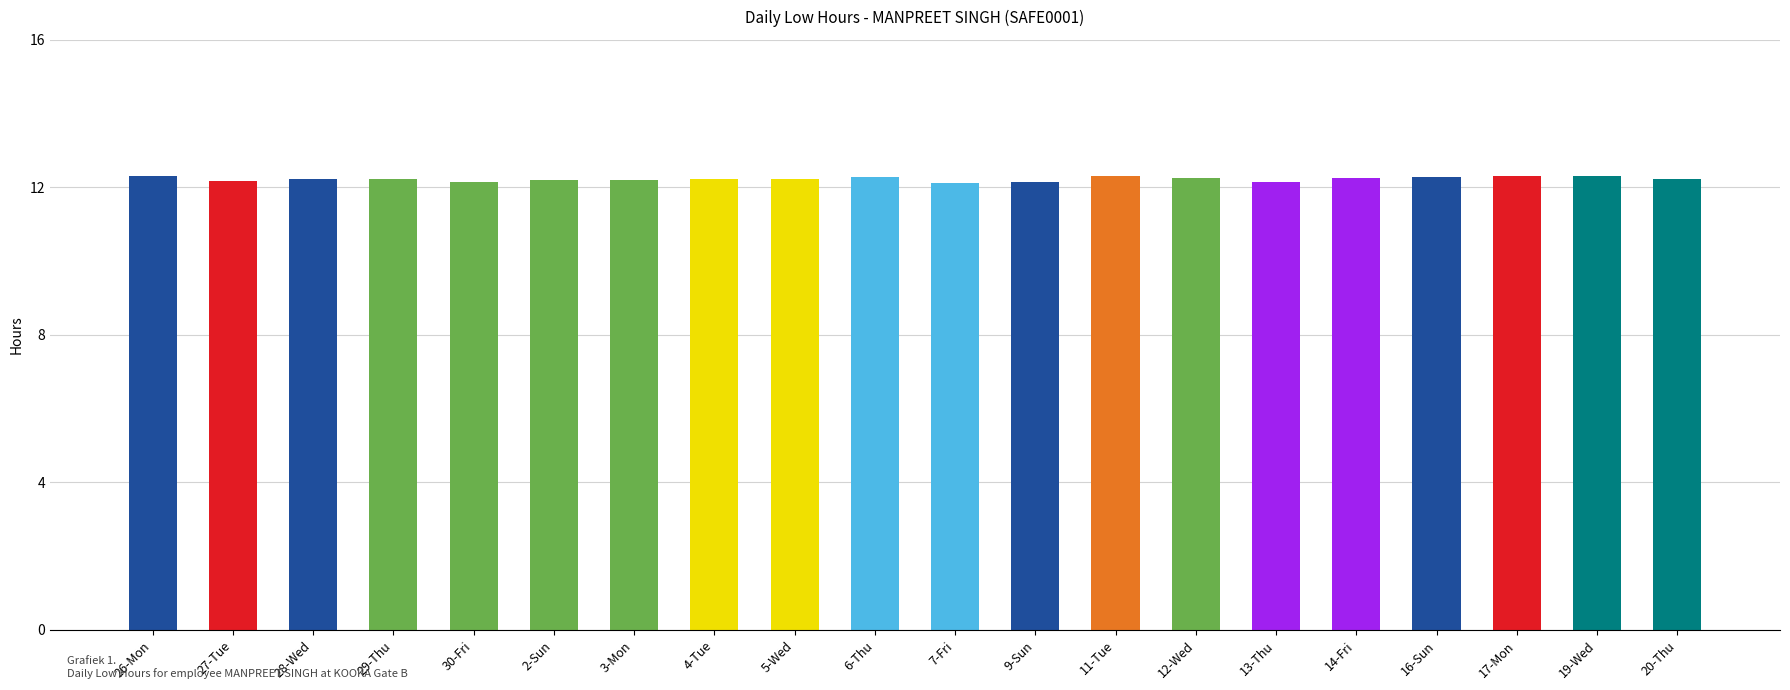

What is the label of the 10th bar from the left?

6-Thu